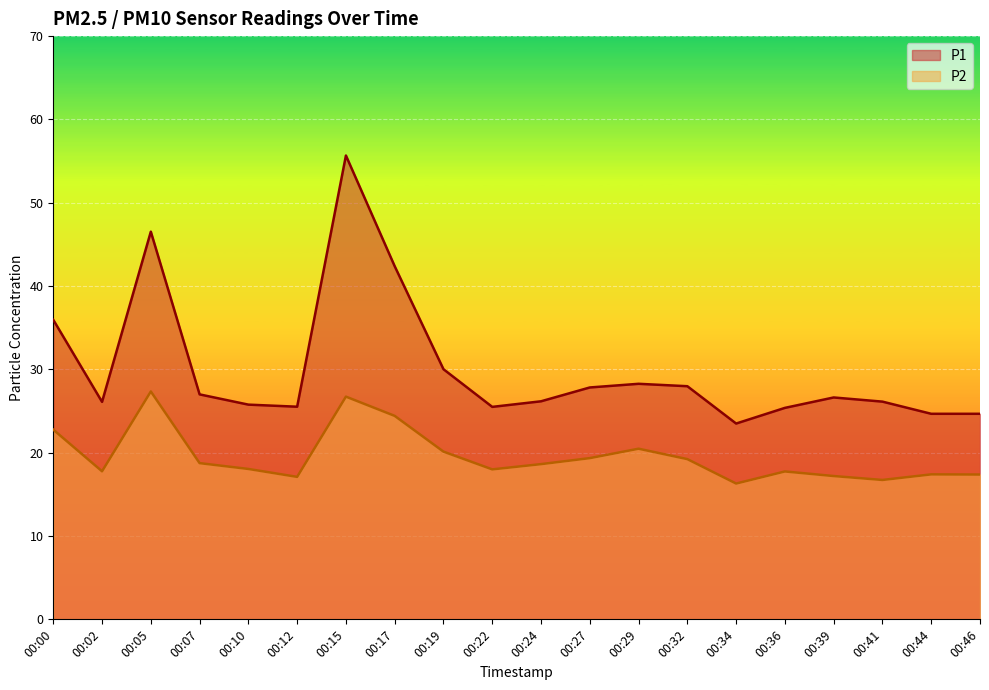

Which label corresponds to the smallest value in the chart?

00:34